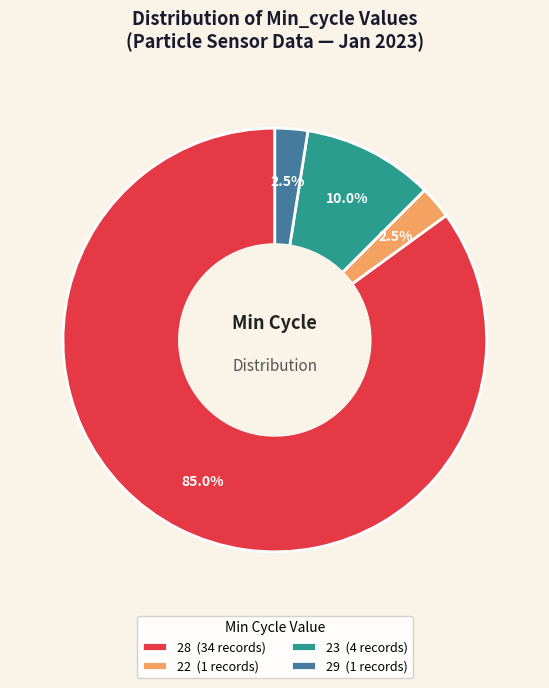

To the nearest percent, what is the difference between the largest and smallest slice percentages?

82%